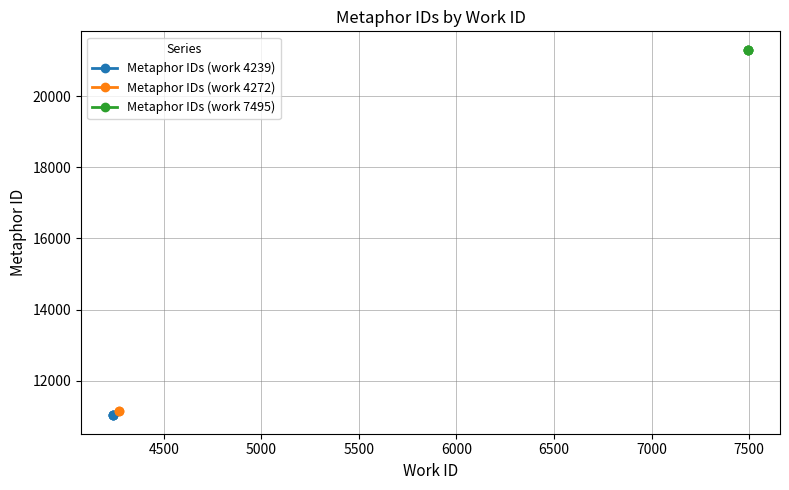

What is the label of the 4th point from the right?

work 4239